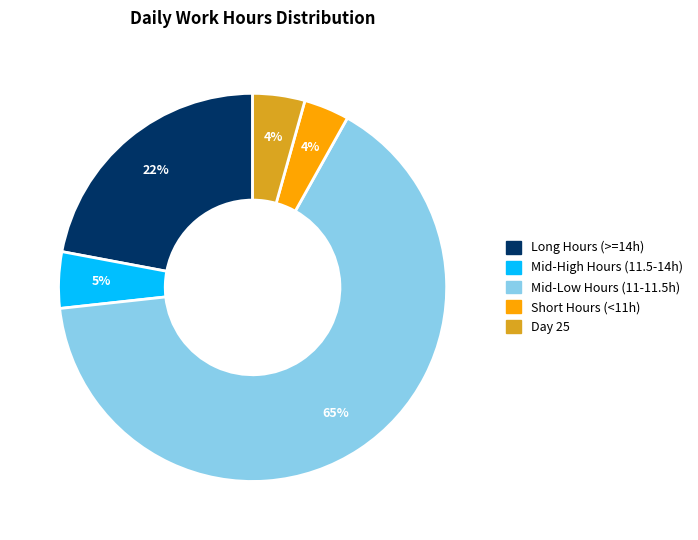

To the nearest percent, what is the difference between the largest and smallest slice percentages?

61%